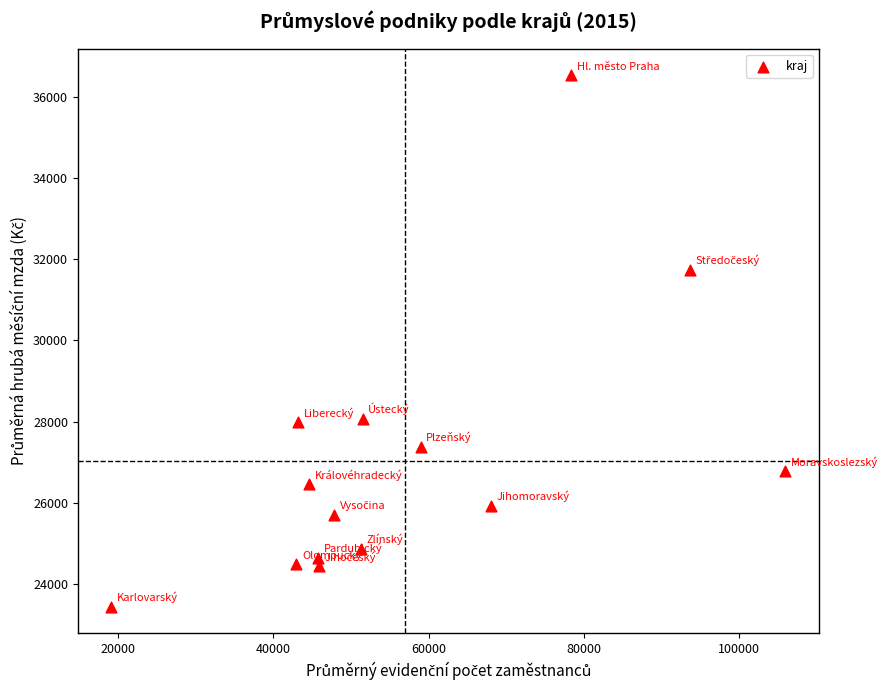

What is the range of X values (max minus min)?

86756